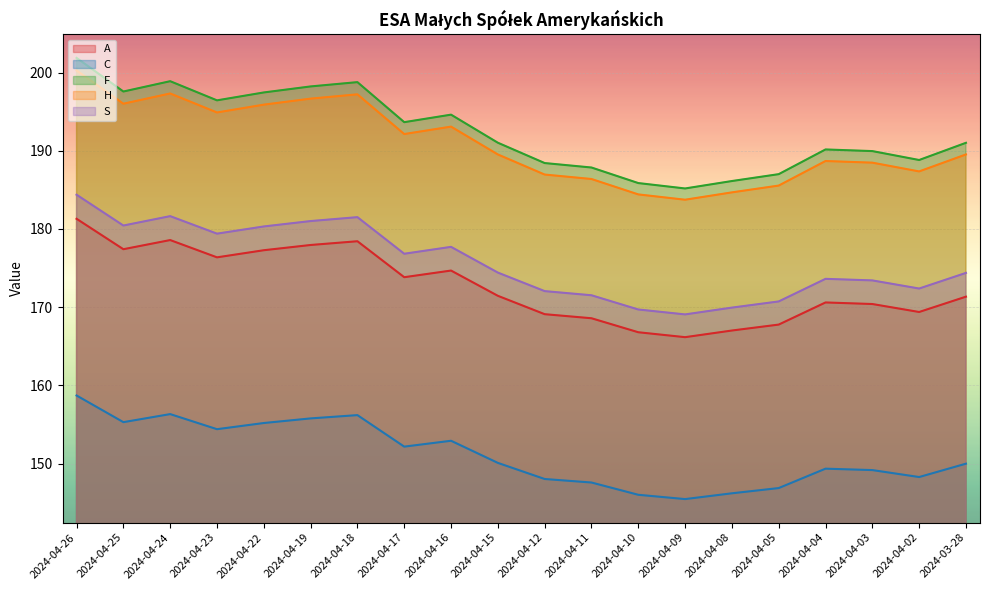

The A series shows 38.0 at 2024-04-15. True or false?

False